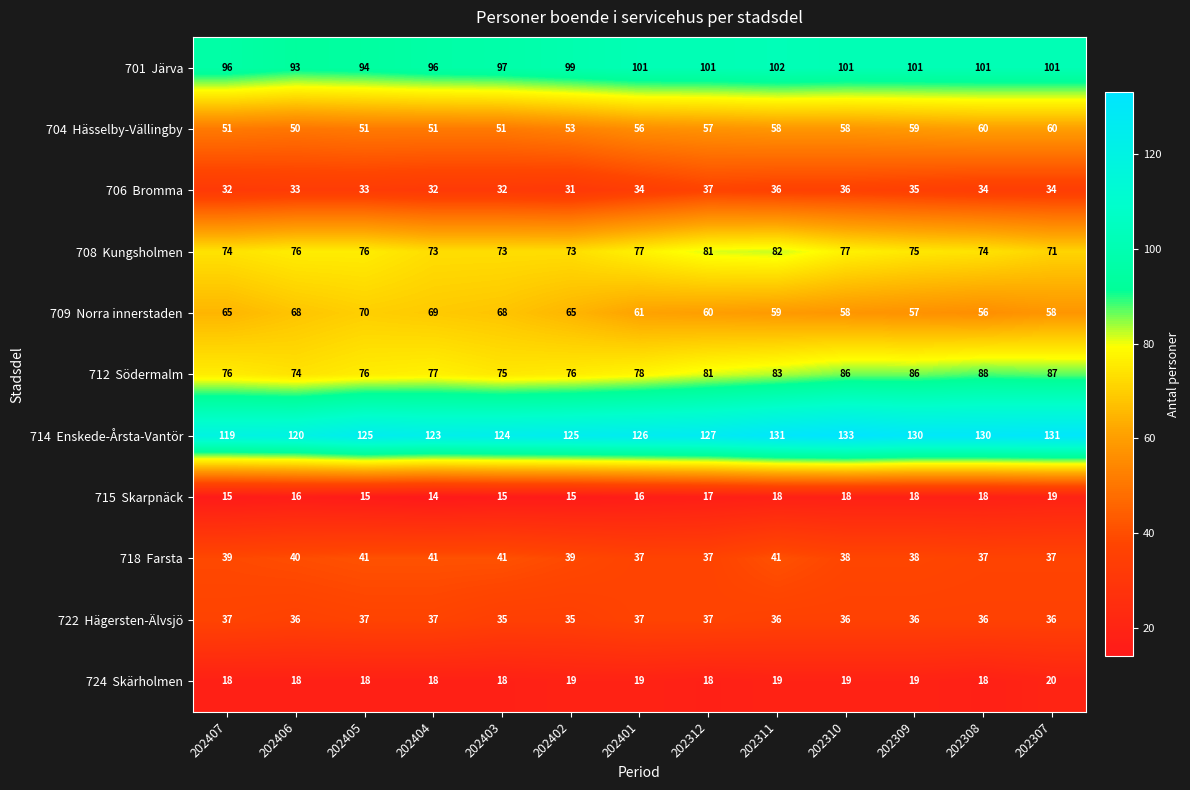

What is the spread (max minus min) of values at 202405?

110